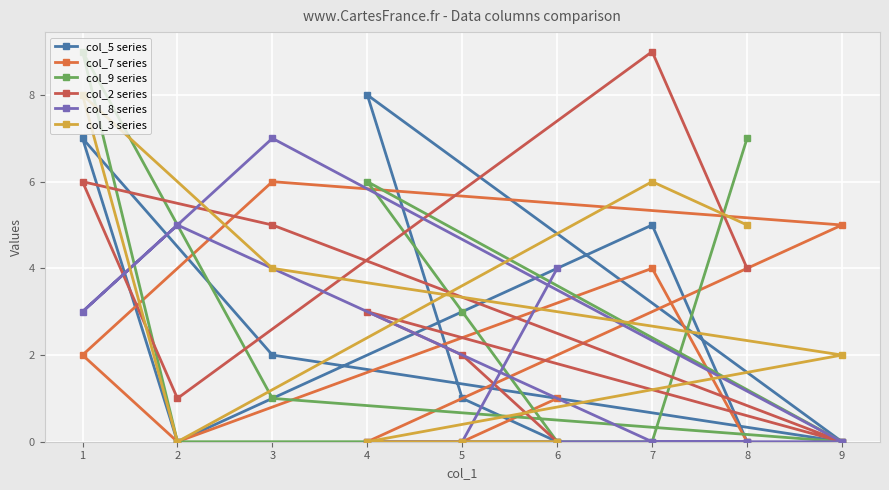

What is the difference between the col_7 series values at 7 and 5?

4